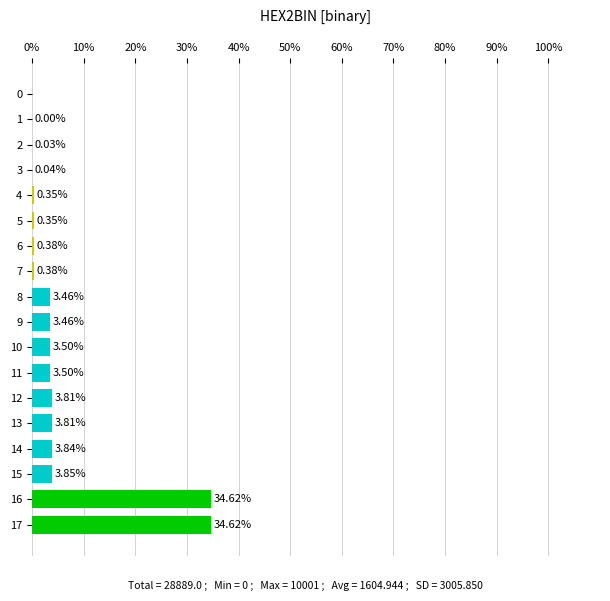

What is the sum of all values?

100.0